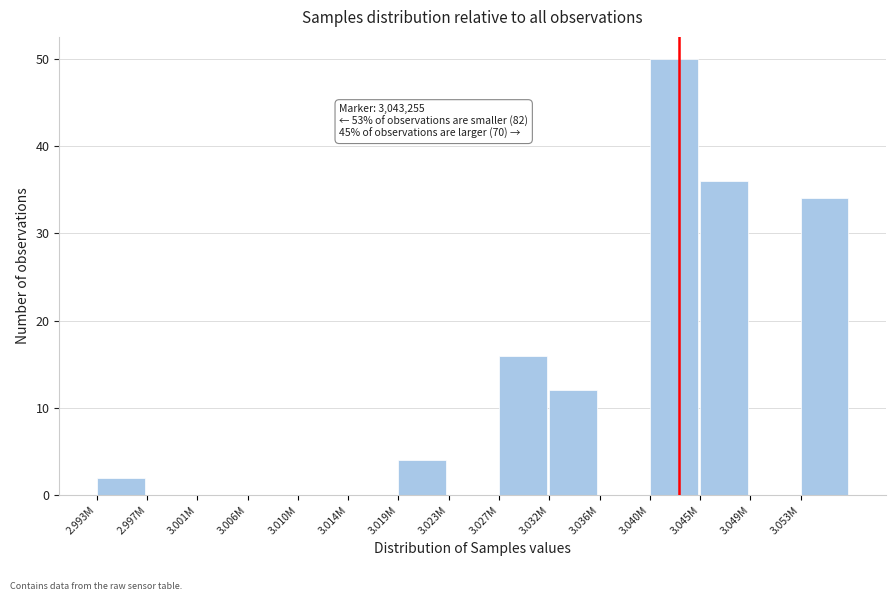

Reading right to left, extract all data points from this chart.

3.053M=34	3.049M=0	3.045M=36	3.040M=50	3.036M=0	3.032M=12	3.027M=16	3.023M=0	3.019M=4	3.014M=0	3.010M=0	3.006M=0	3.001M=0	2.997M=0	2.993M=2